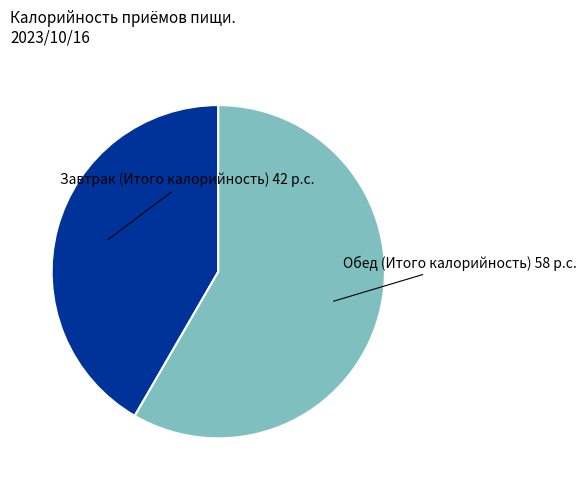

Count the number of slices in the pie.

2